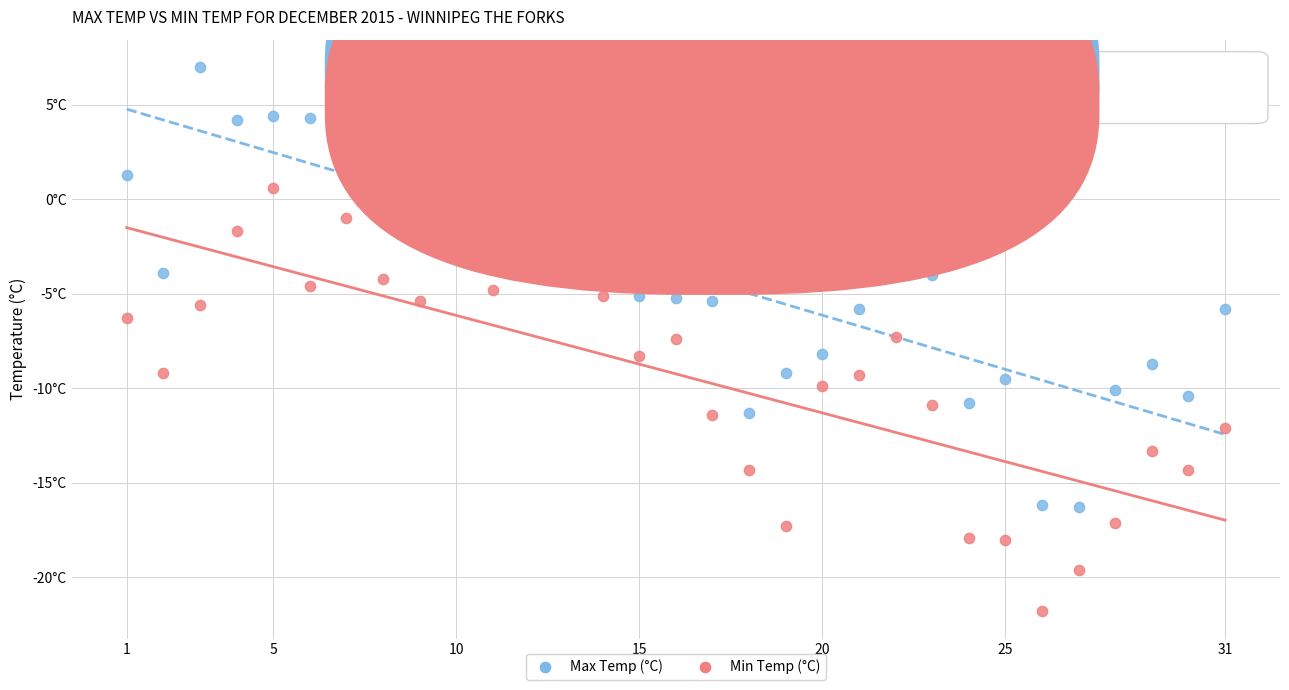

Which series reaches the minimum Y coordinate?

Min Temp (°C)